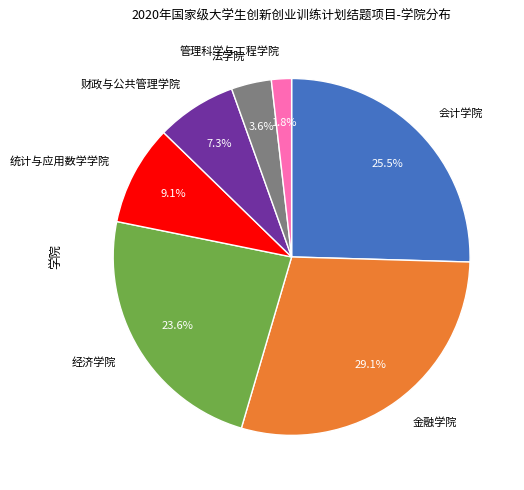

Does any single category account for the majority?

No